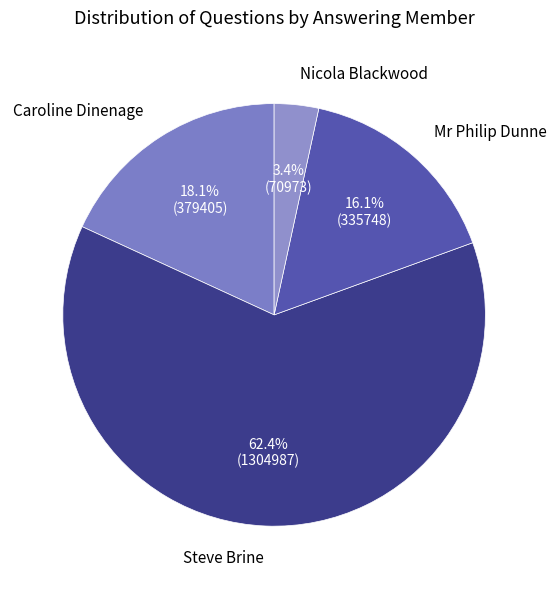

Which category has the smallest portion of the pie?

Nicola Blackwood